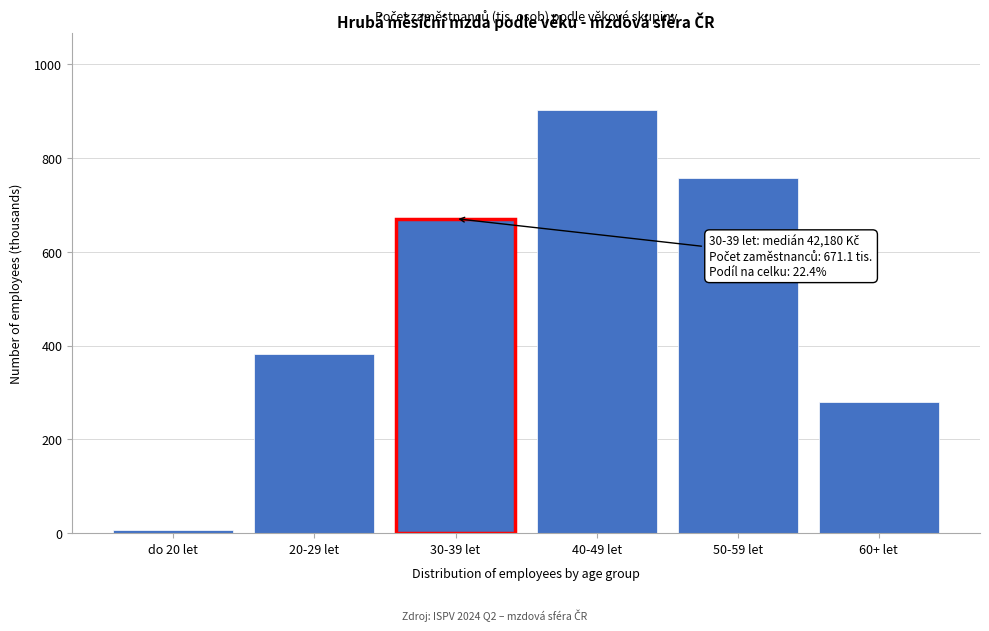

Reading left to right, list all the values displayed in this chart.

6.4	381.5	671.1	903.9	757.2	279.9